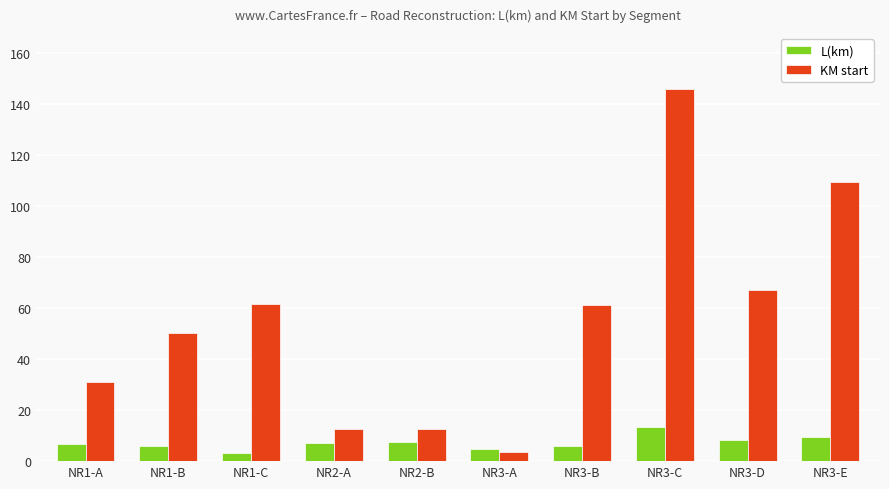

At which category does the chart reach its peak across all series?

NR3-C